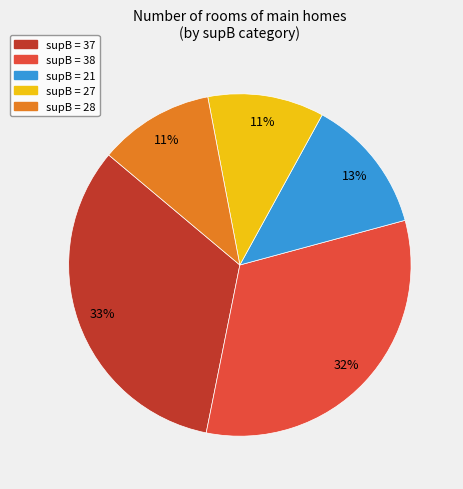

Is there any slice that represents more than half of the pie?

No